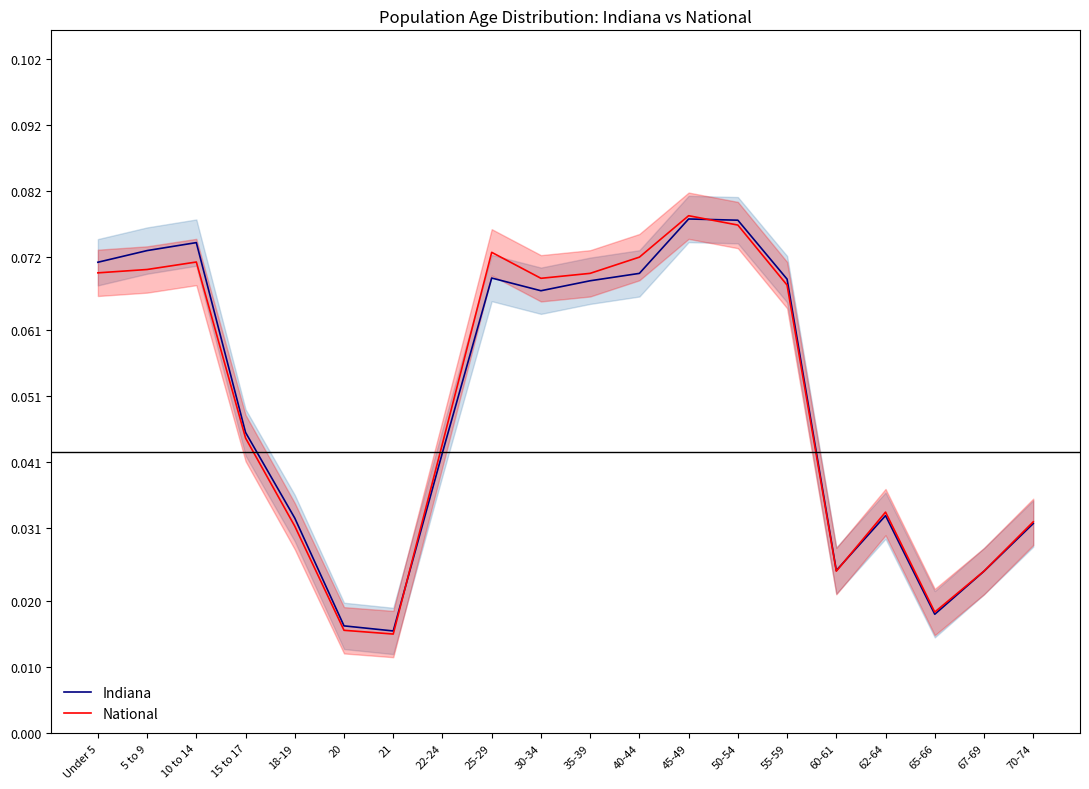

At 30-34, list the series in order from smallest to largest.

Indiana, National